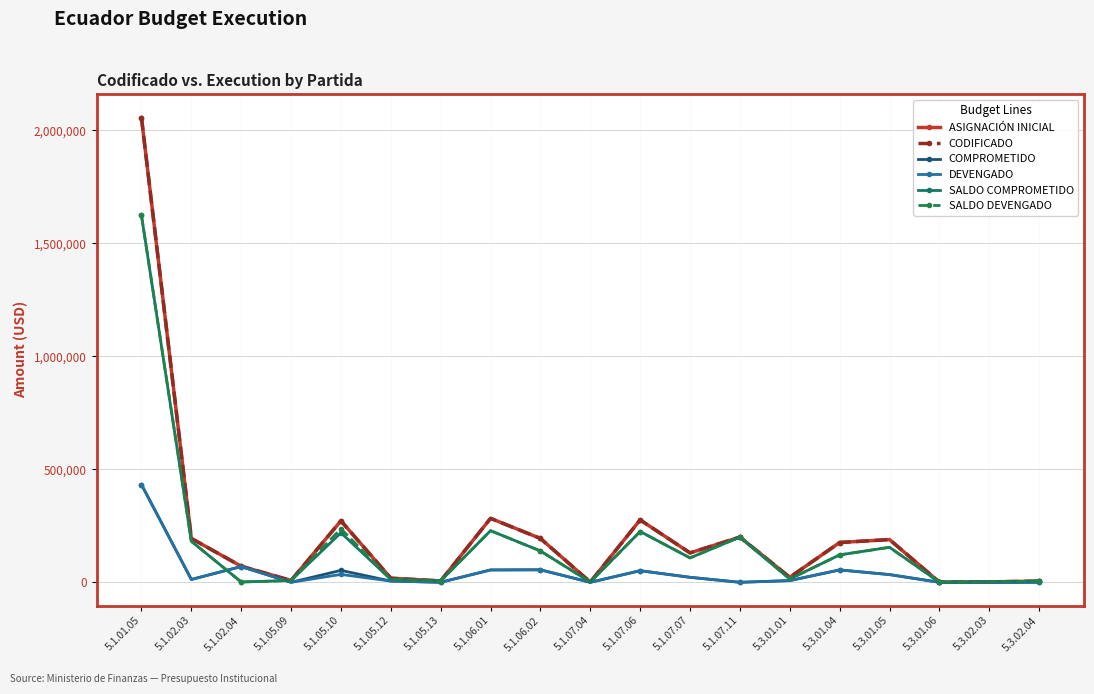

Rank the series by their maximum value, from lowest to highest.

COMPROMETIDO, DEVENGADO, SALDO COMPROMETIDO, SALDO DEVENGADO, ASIGNACIÓN INICIAL, CODIFICADO